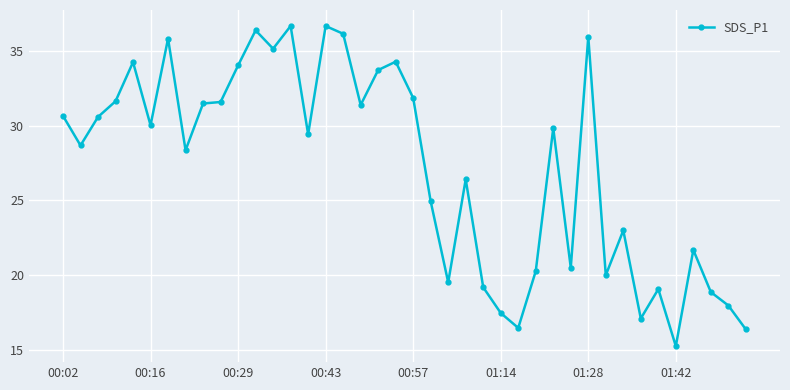

What is the greatest value displayed?

36.7